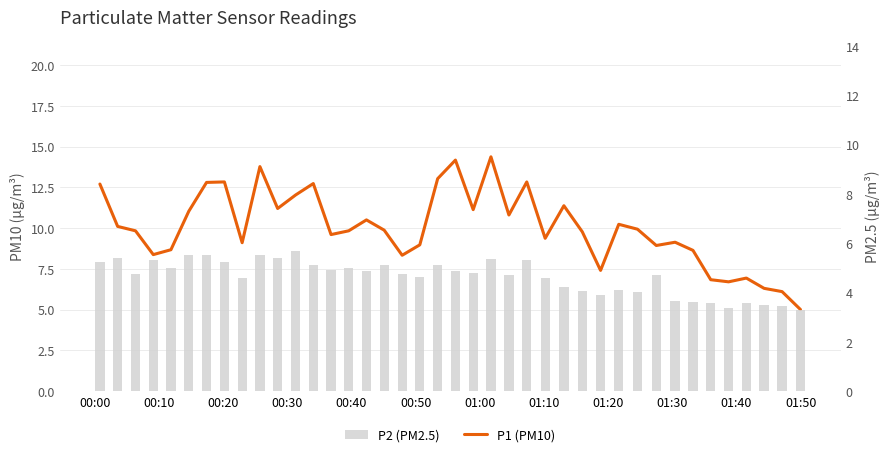

Which series has the largest total across all categories?

P1 (PM10)